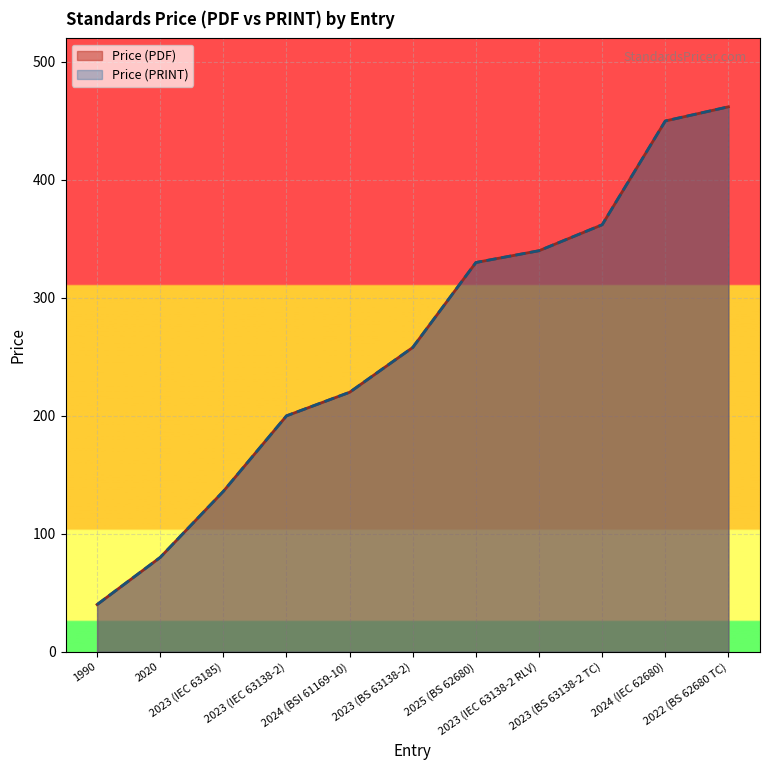

Which series has the largest total across all categories?

Price (PDF)